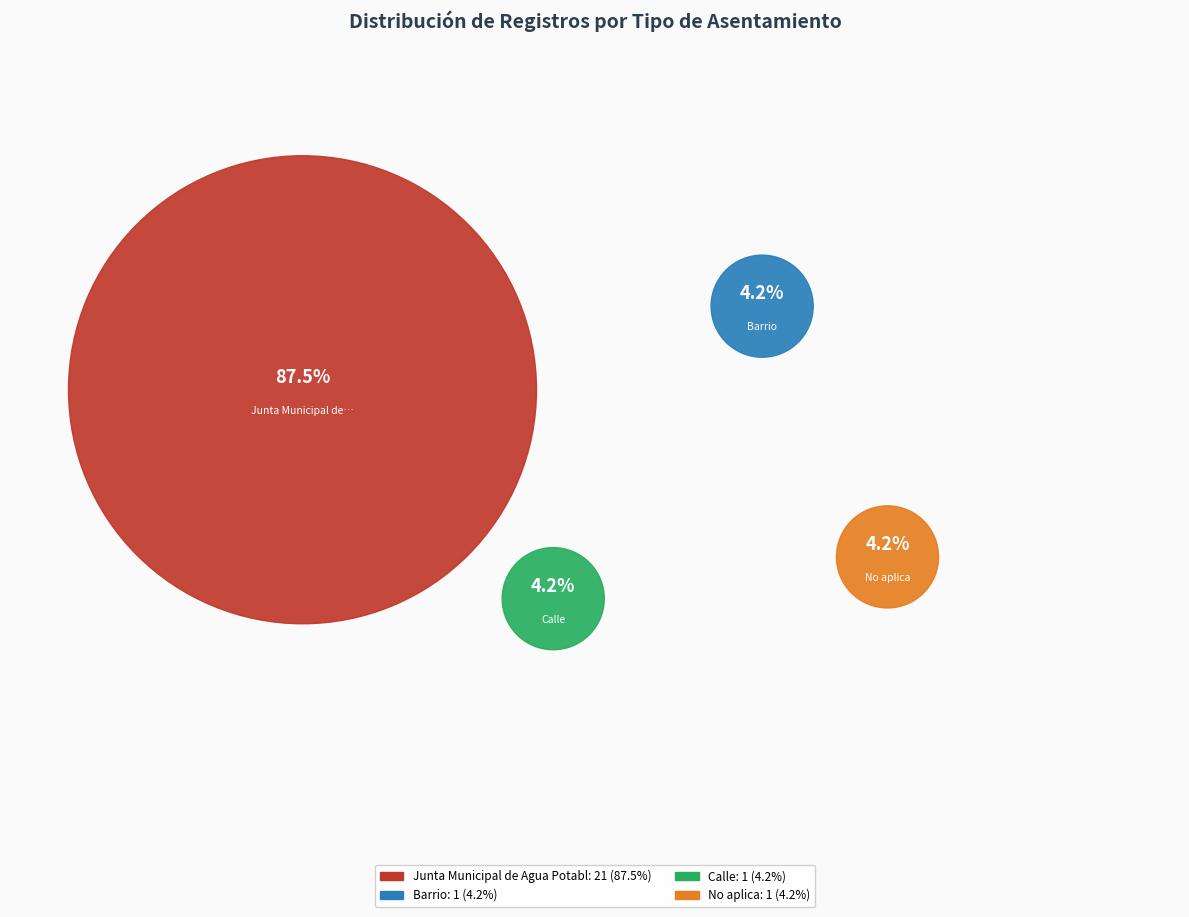

To the nearest percent, what is the difference between the largest and smallest slice percentages?

83%